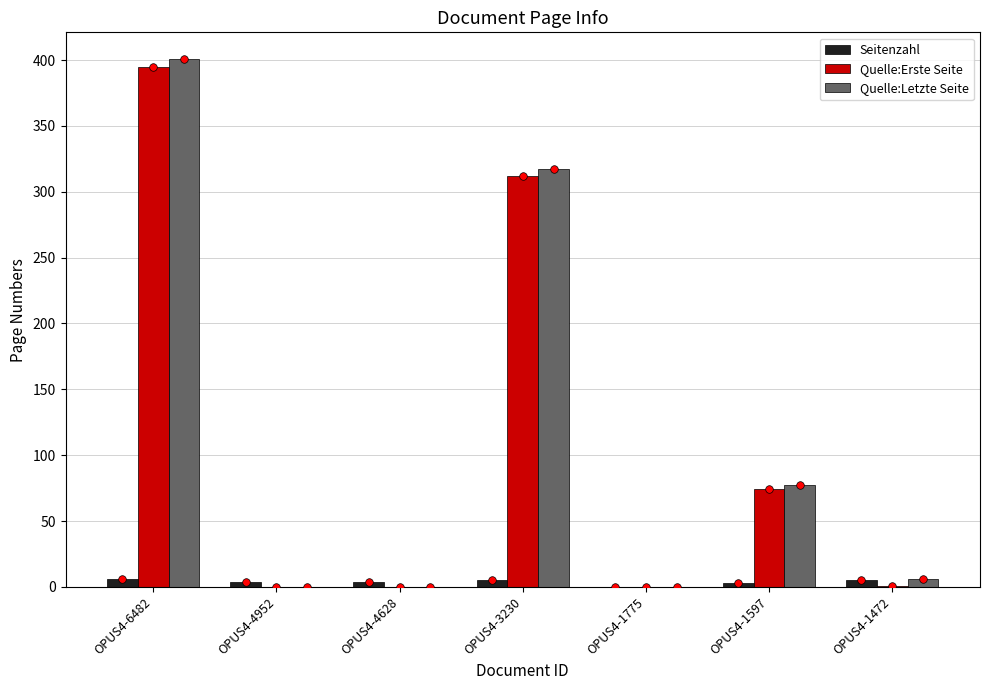

Which series has the largest total across all categories?

Quelle:Letzte Seite